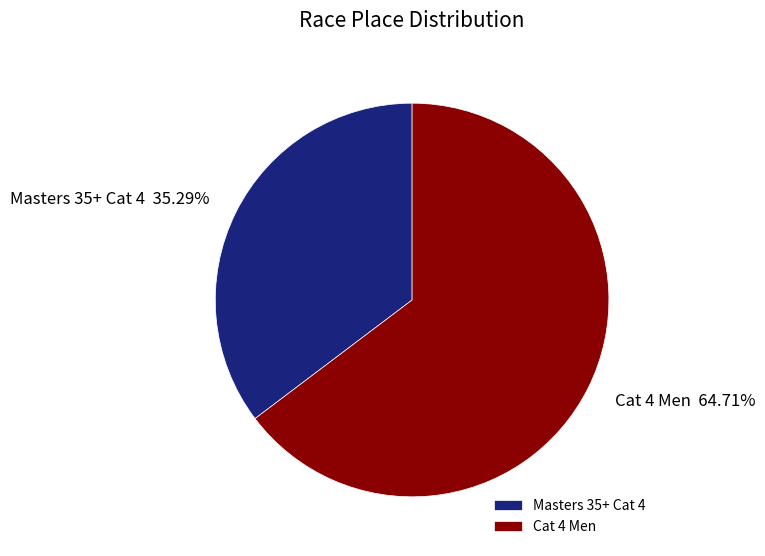

To the nearest percent, what is the combined percentage of Cat 4 Men and Masters 35+ Cat 4?

100%